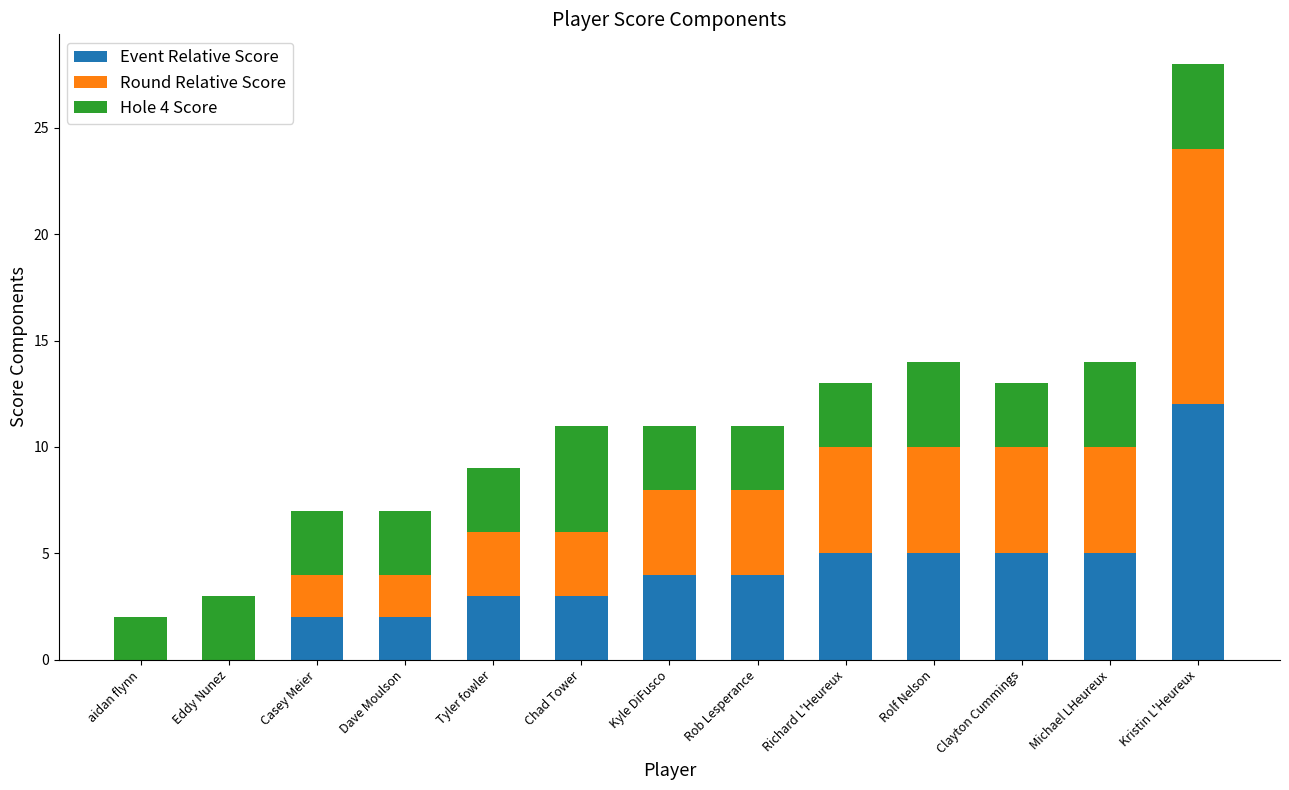

Is it true that Event Relative Score equals 3 at Tyler fowler?

True